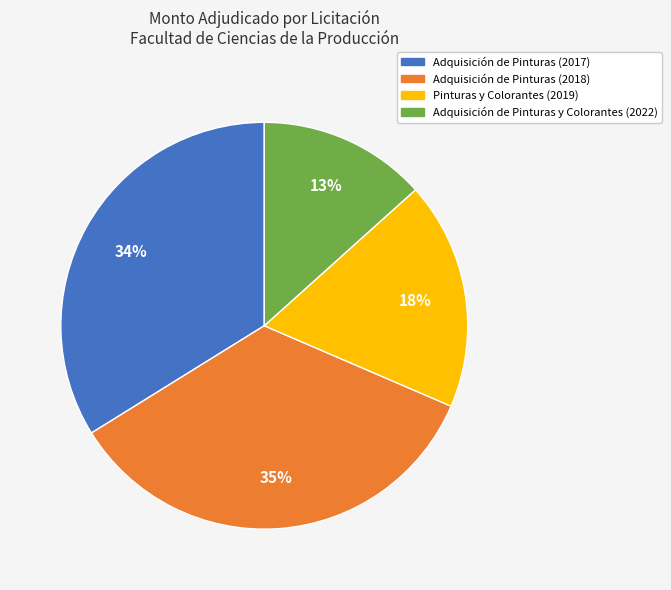

The Adquisición de Pinturas y Colorantes (2022) slice represents 21% of the pie. True or false?

False